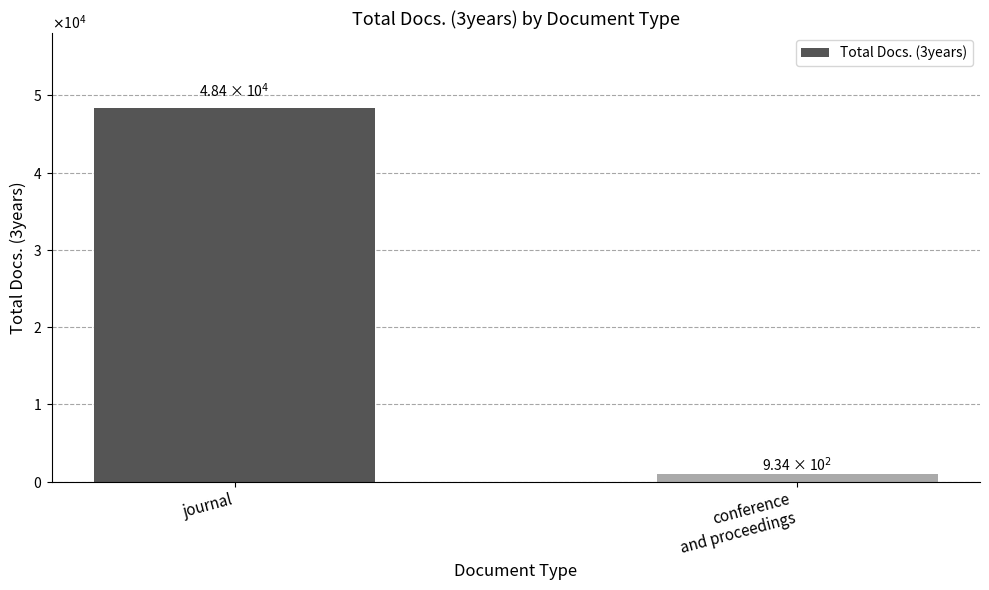

What is the minimum value shown in the chart?

934